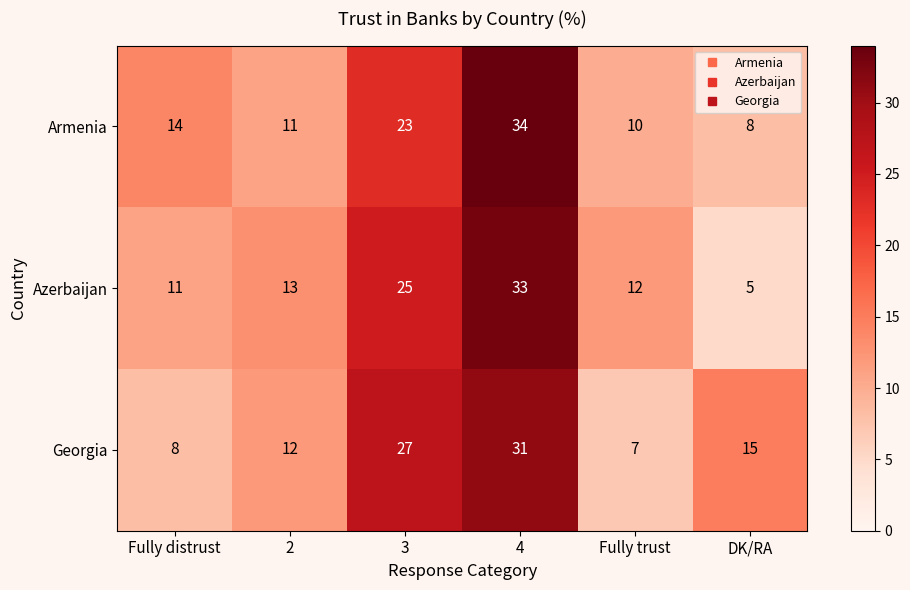

Reading left to right, transcribe all the data shown in this chart.

Armenia: Fully distrust=14	2=11	3=23	4=34	Fully trust=10	DK/RA=8
Azerbaijan: Fully distrust=11	2=13	3=25	4=33	Fully trust=12	DK/RA=5
Georgia: Fully distrust=8	2=12	3=27	4=31	Fully trust=7	DK/RA=15